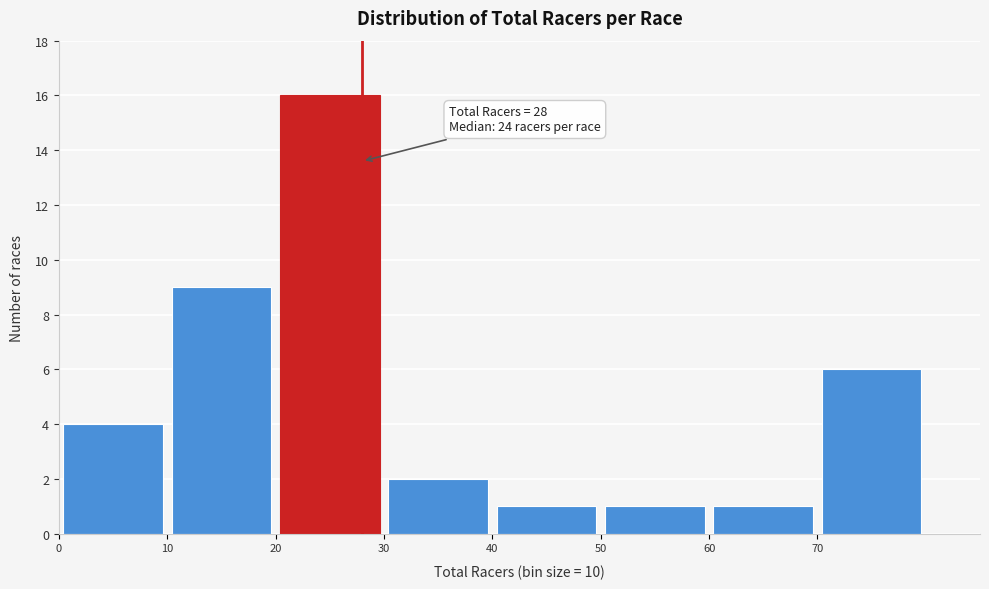

Which range on the x-axis has the tallest bar?

20 to 30